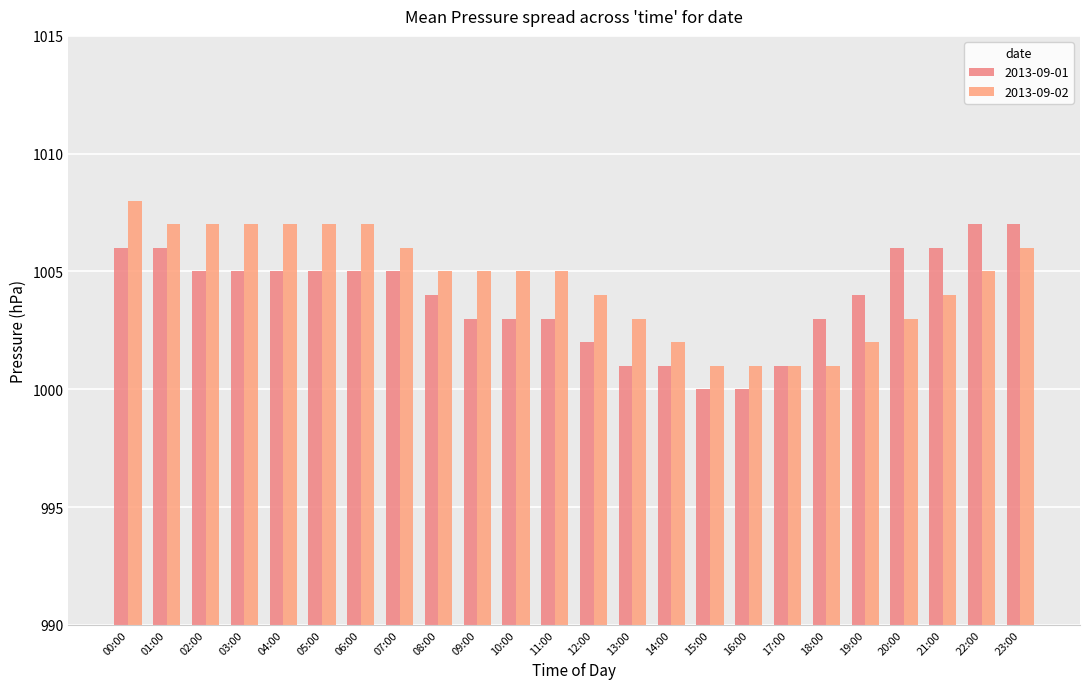

List the series in order of their peak value, lowest first.

2013-09-01, 2013-09-02